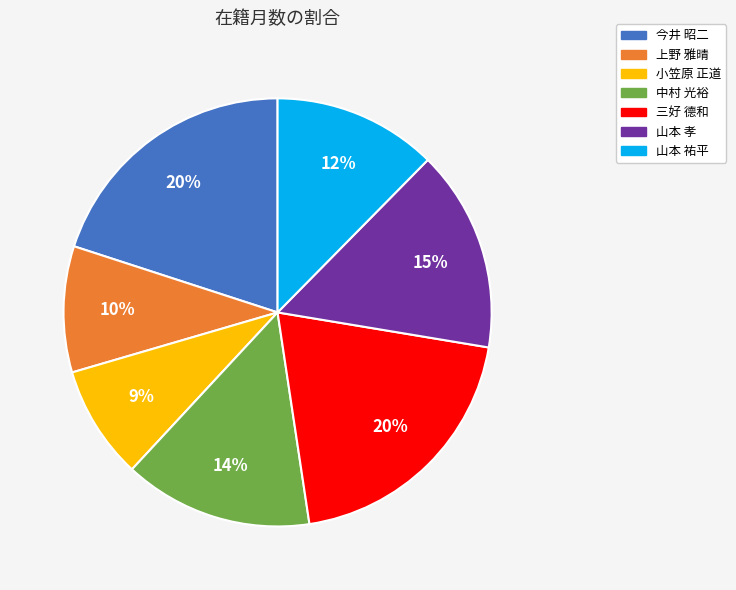

Which slice is the smallest?

小笠原 正道